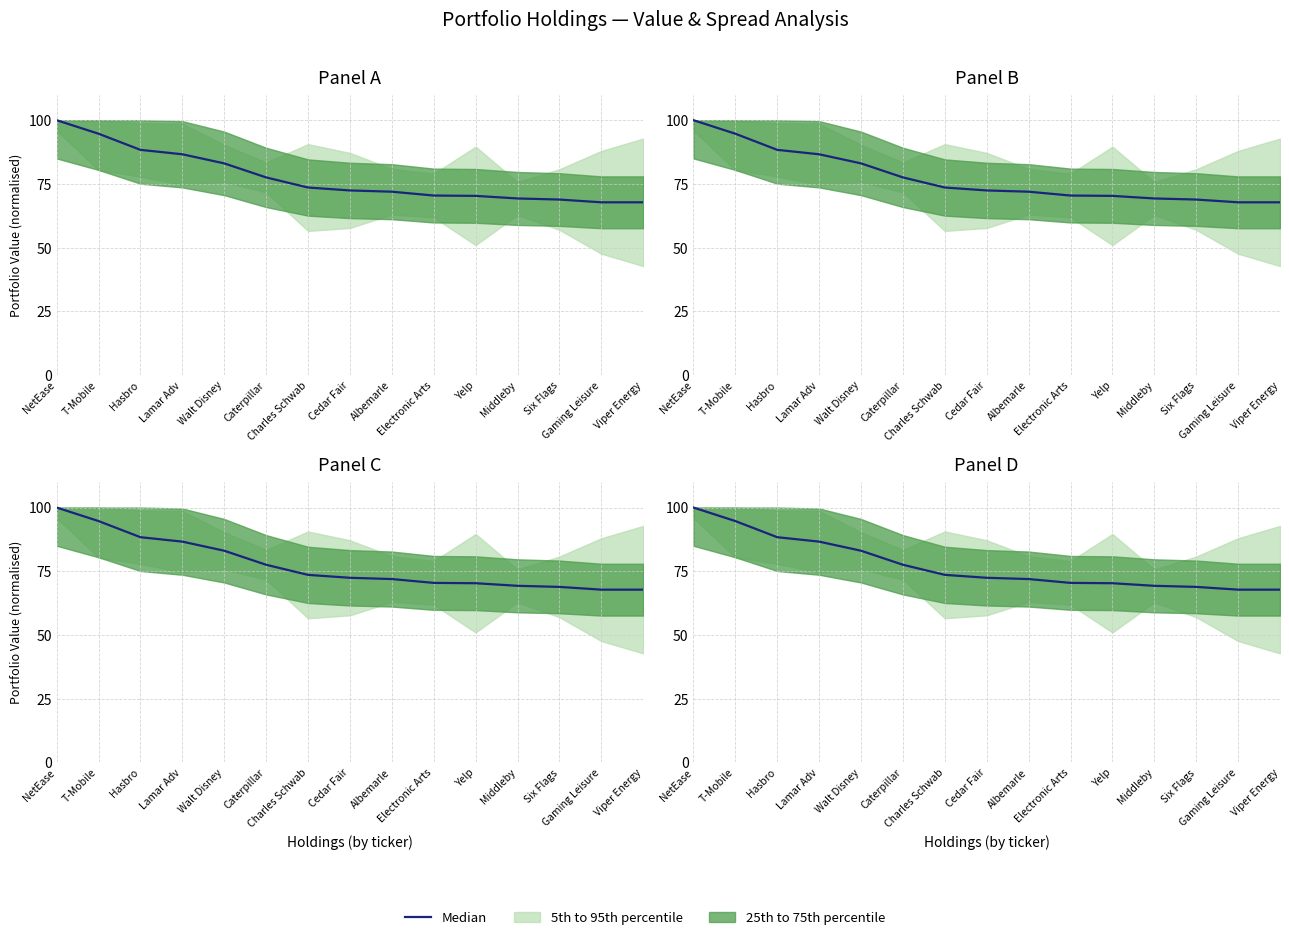

What position from the right is Gaming Leisure?

2